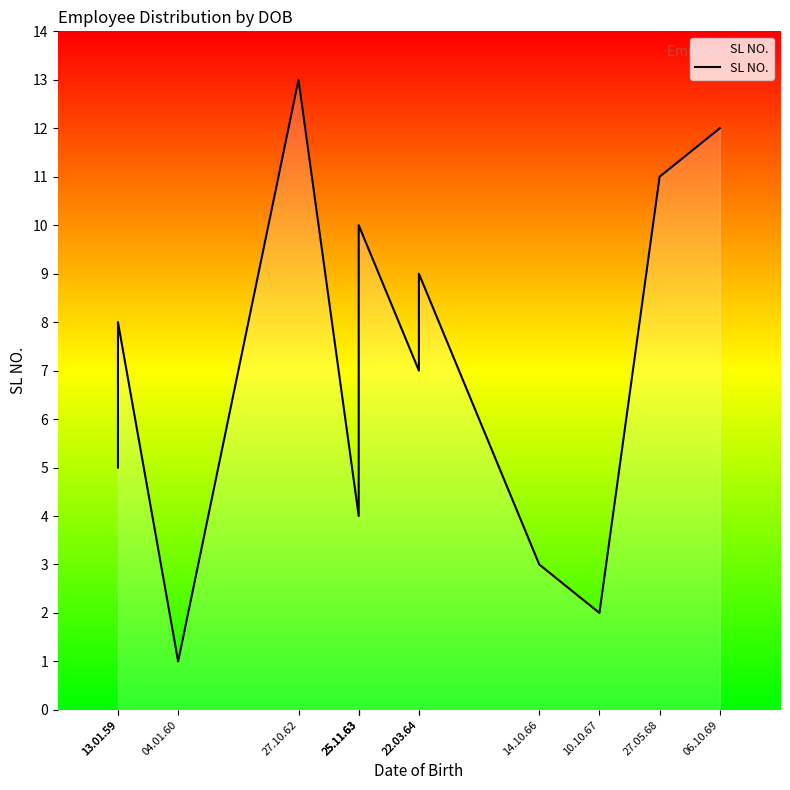

Does the chart have visible grid lines?

No